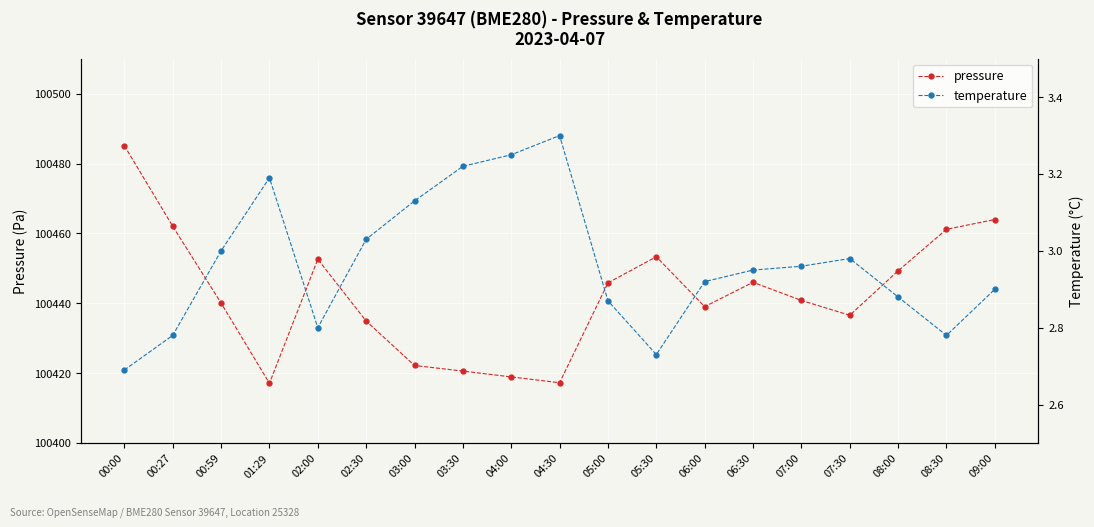

Count the number of data series in this chart.

2